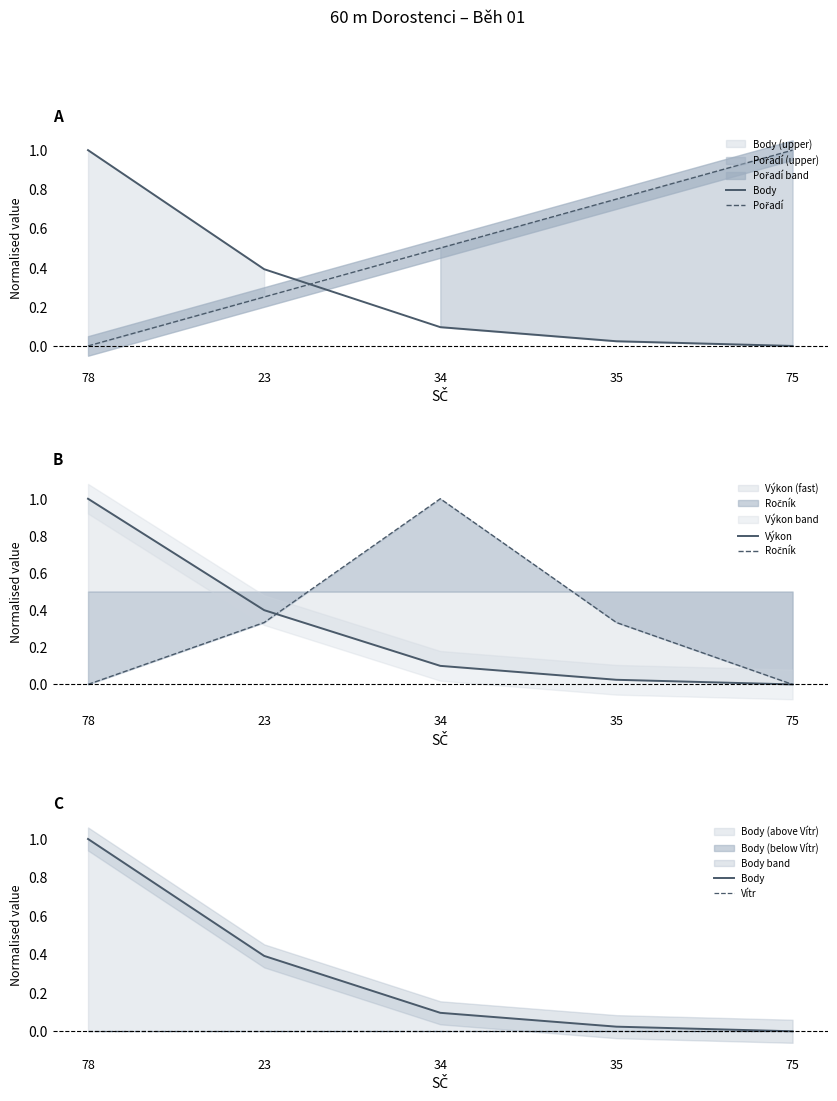

What is the label of the 4th point from the left?

35